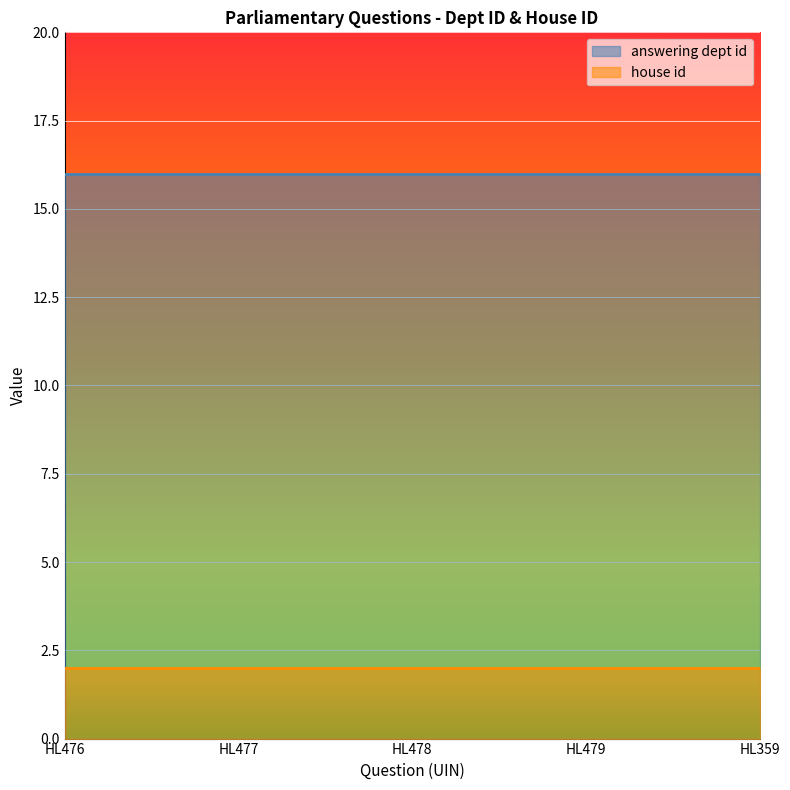

The value of house id at 2019-11-05 is 2. True or false?

True